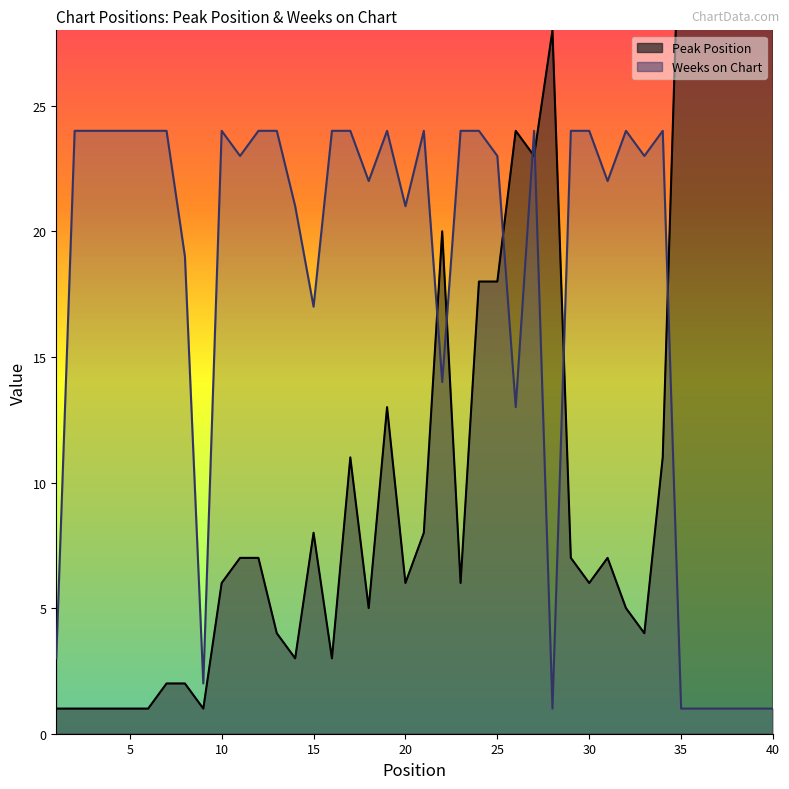

What is the difference between the highest and lowest values at 18?

17